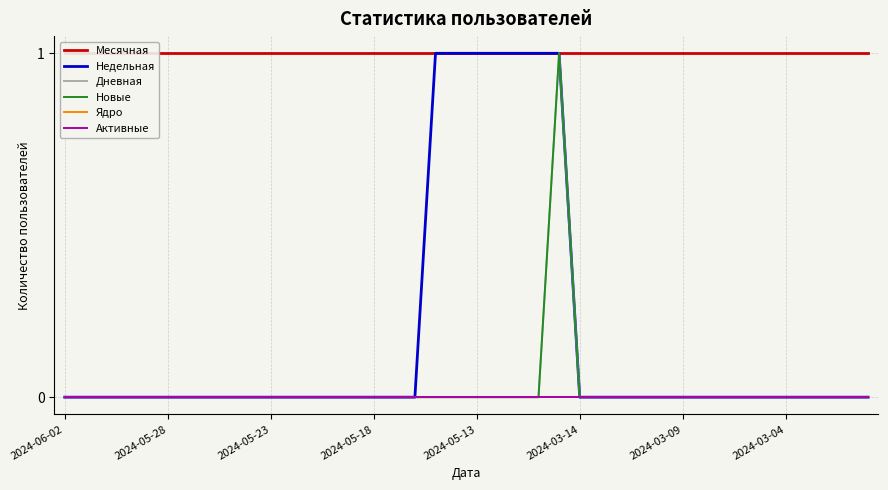

How many values in Новые are above zero?

1